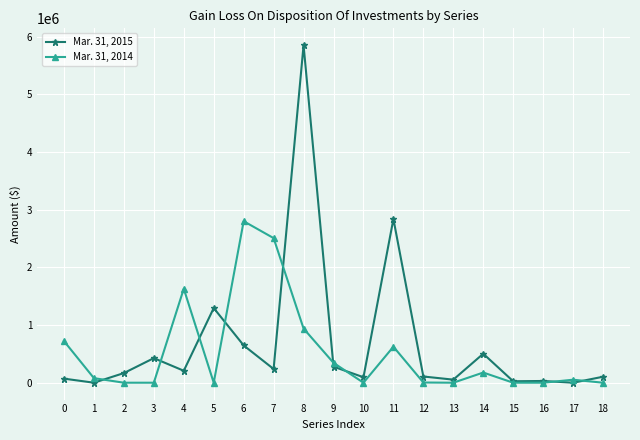

Is the value of Mar. 31, 2014 at 17 greater than the value of Mar. 31, 2015 at 11?

No